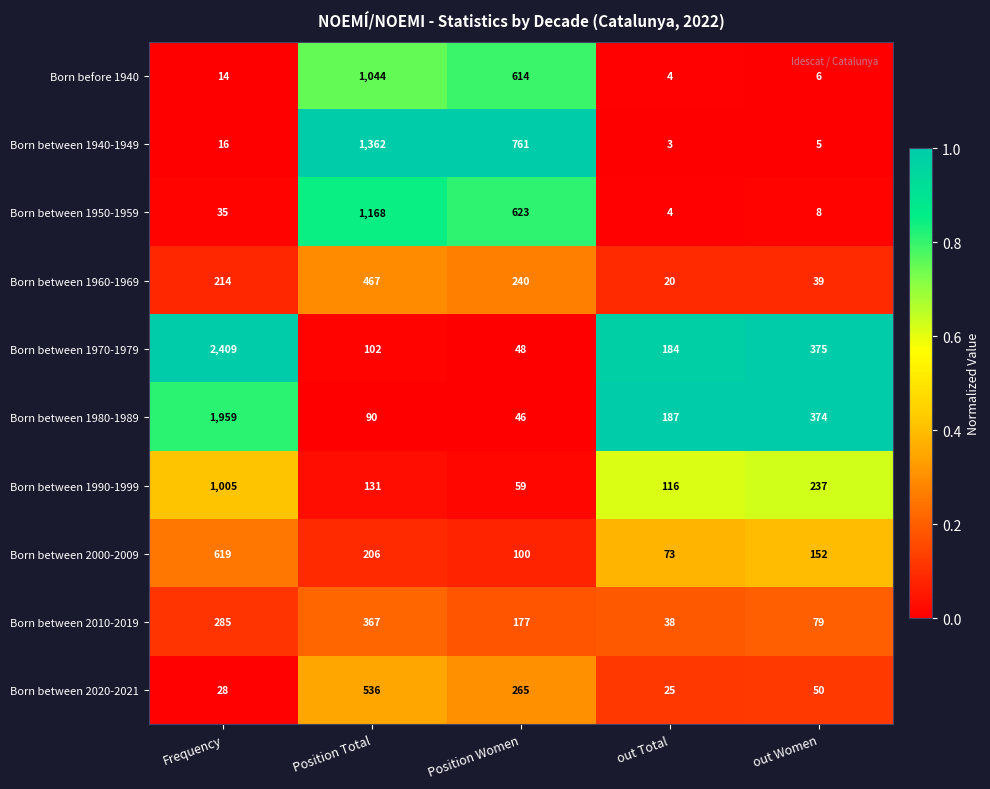

Which category has the lowest value across all series?

out Total